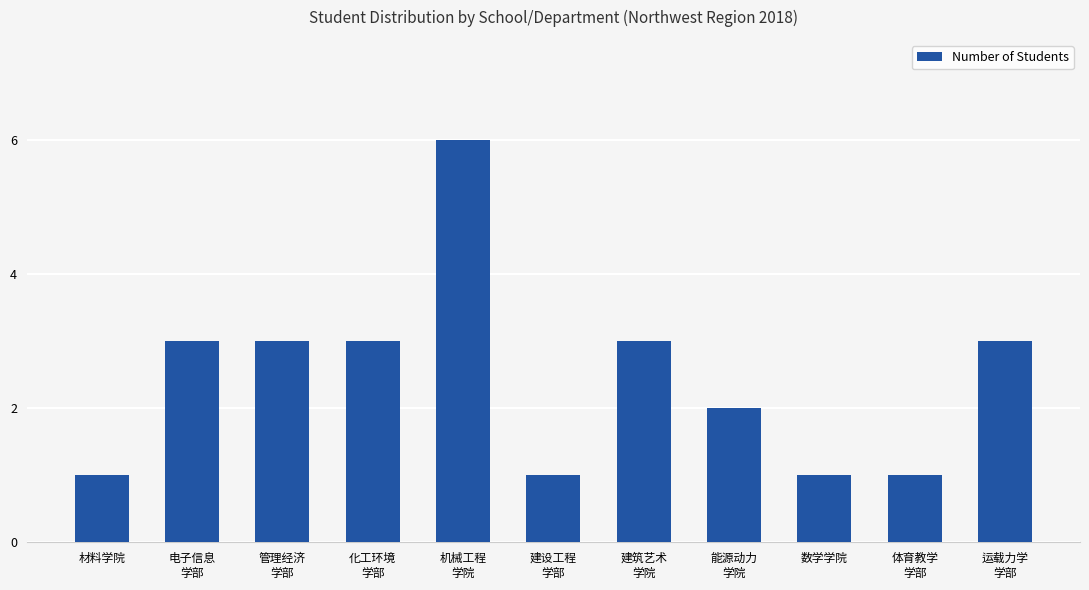

Reading right to left, transcribe all the data shown in this chart.

3	1	1	2	3	1	6	3	3	3	1